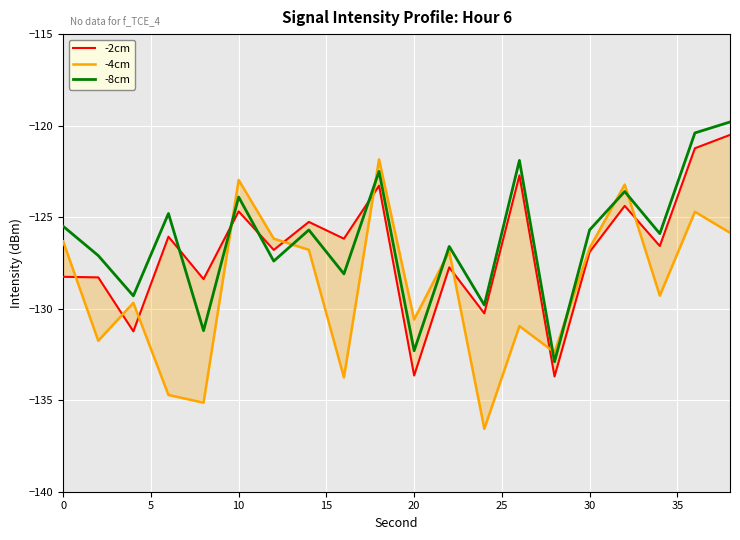

How many interior local valleys does the -2cm series have?

8